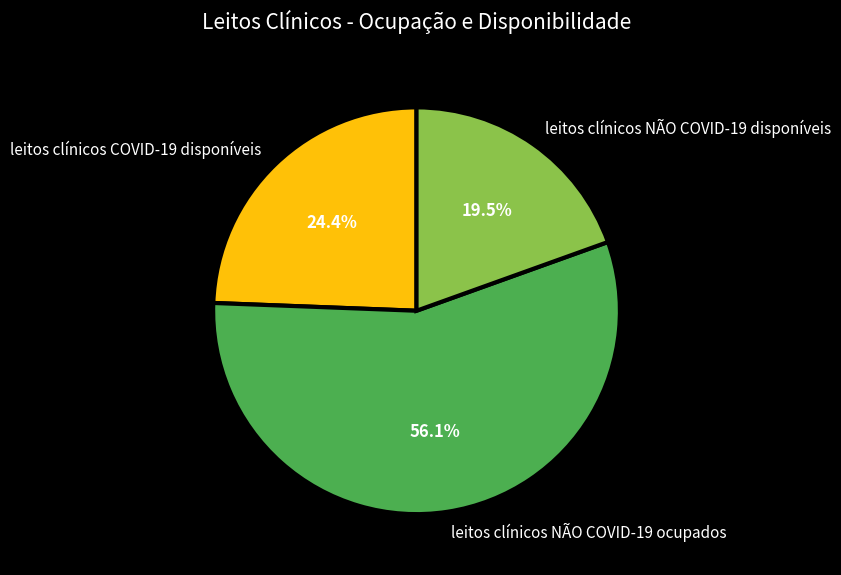

Count the number of slices in the pie.

3